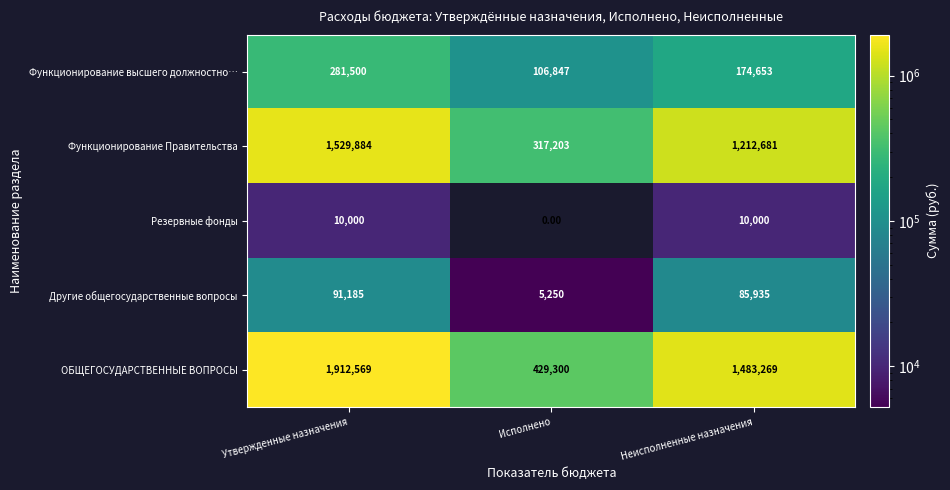

What is the average value of the Функционирование Правительства series?

1019923